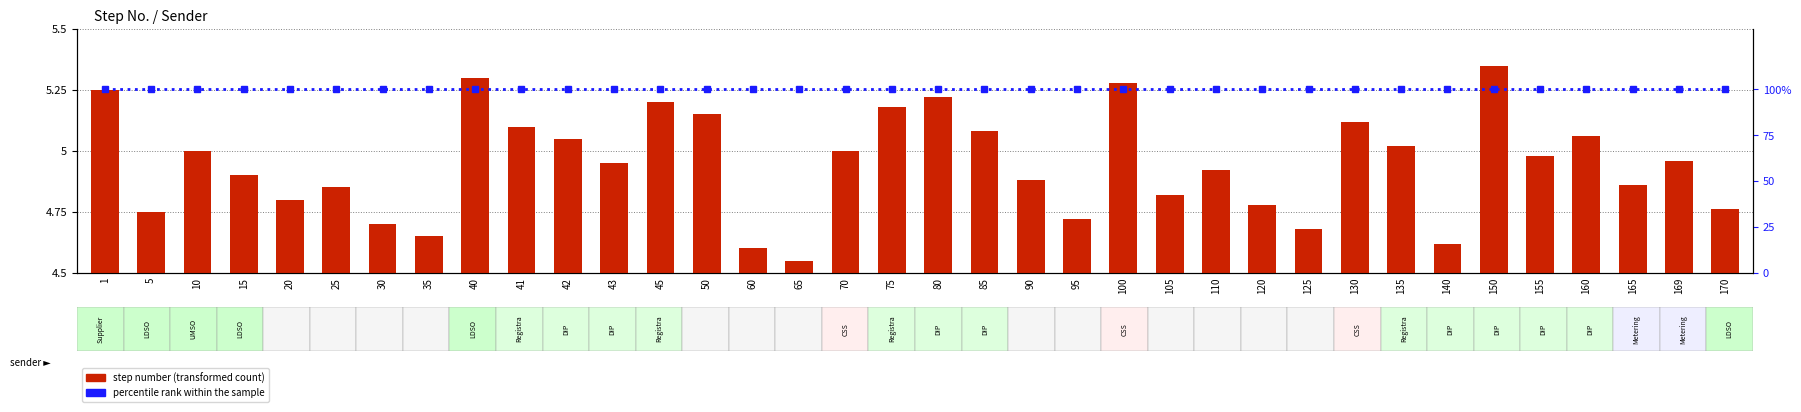

Count the number of categories in the chart.

36